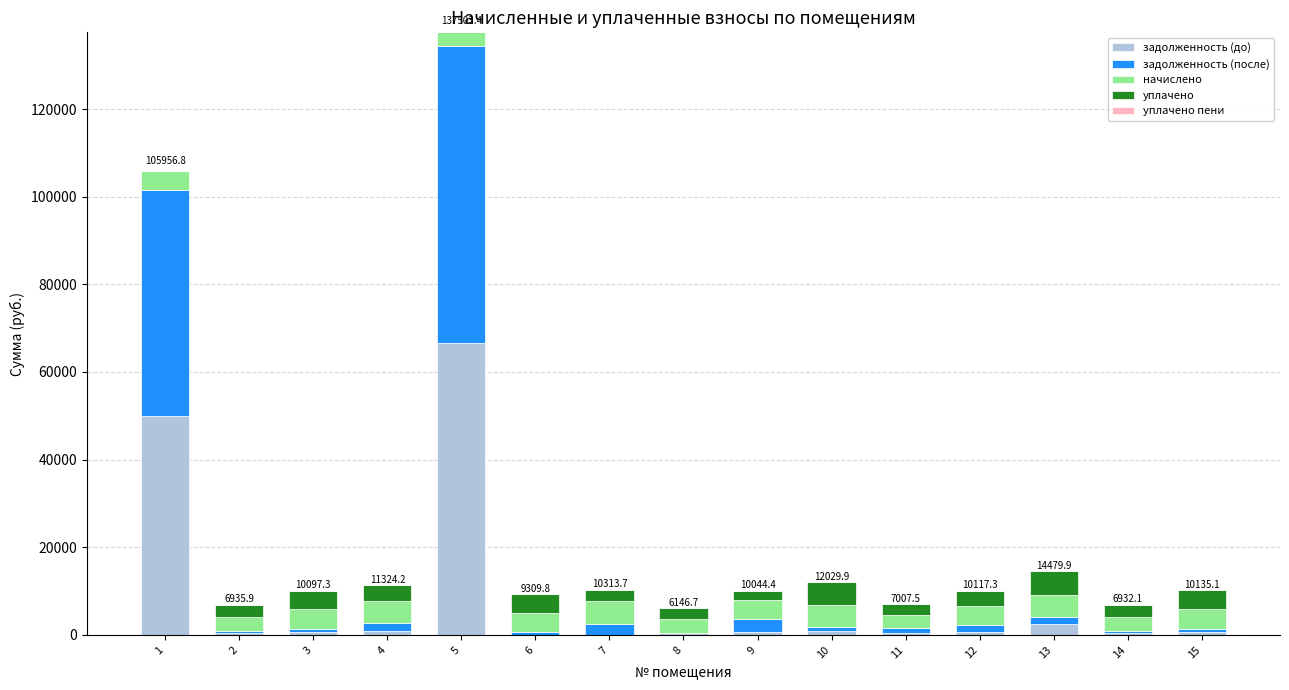

At which category is the sum across all series the highest?

5